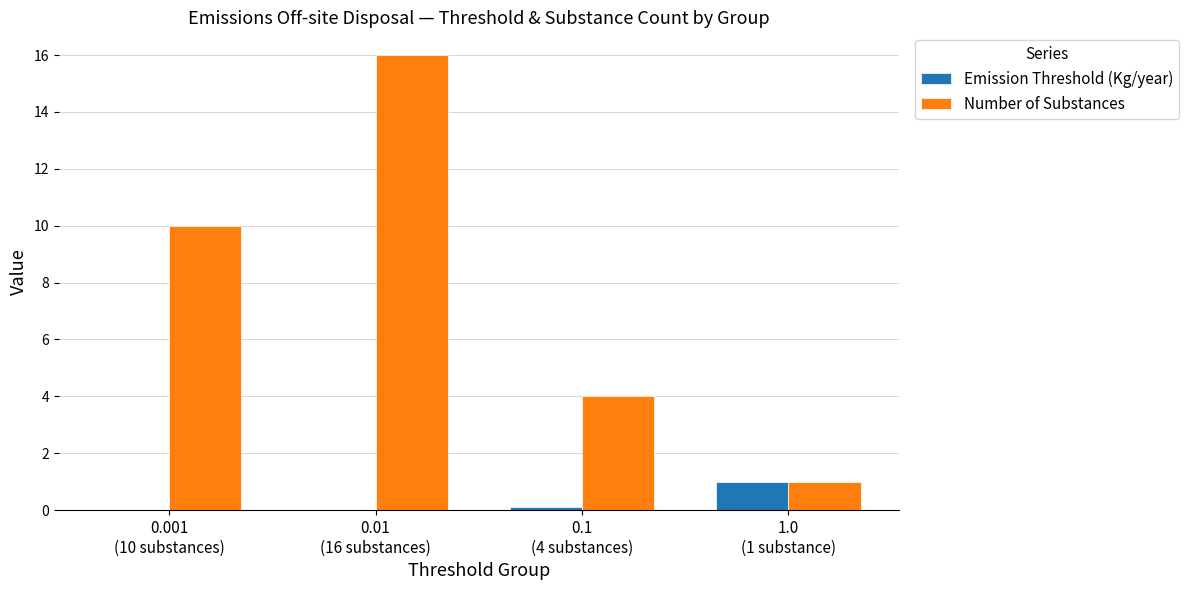

At which category is the sum across all series the highest?

0.01
(16 substances)